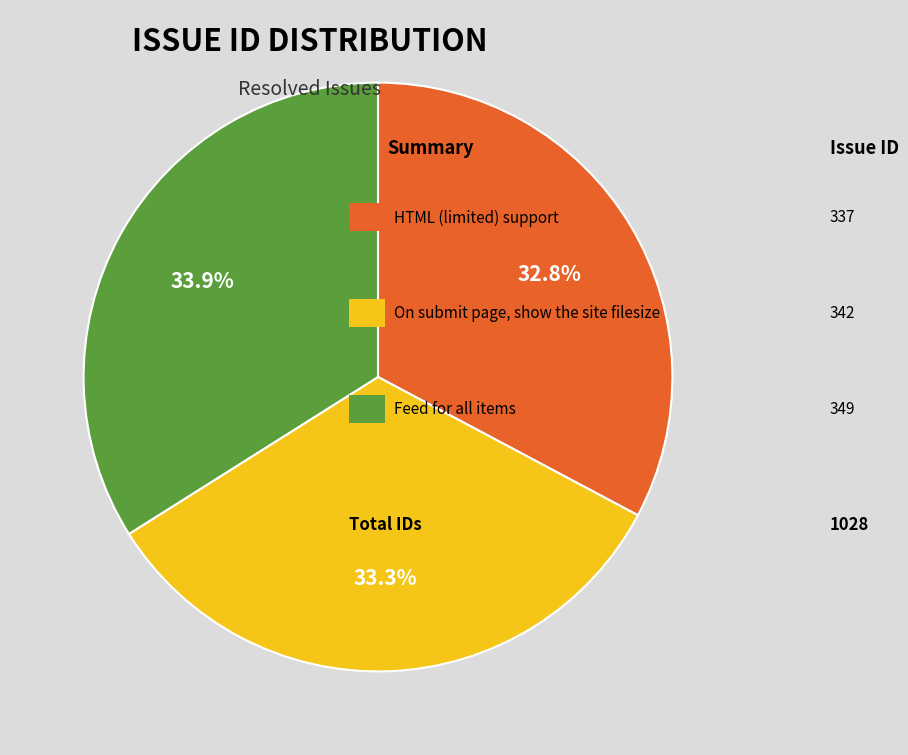

How many slices are in this pie chart?

3